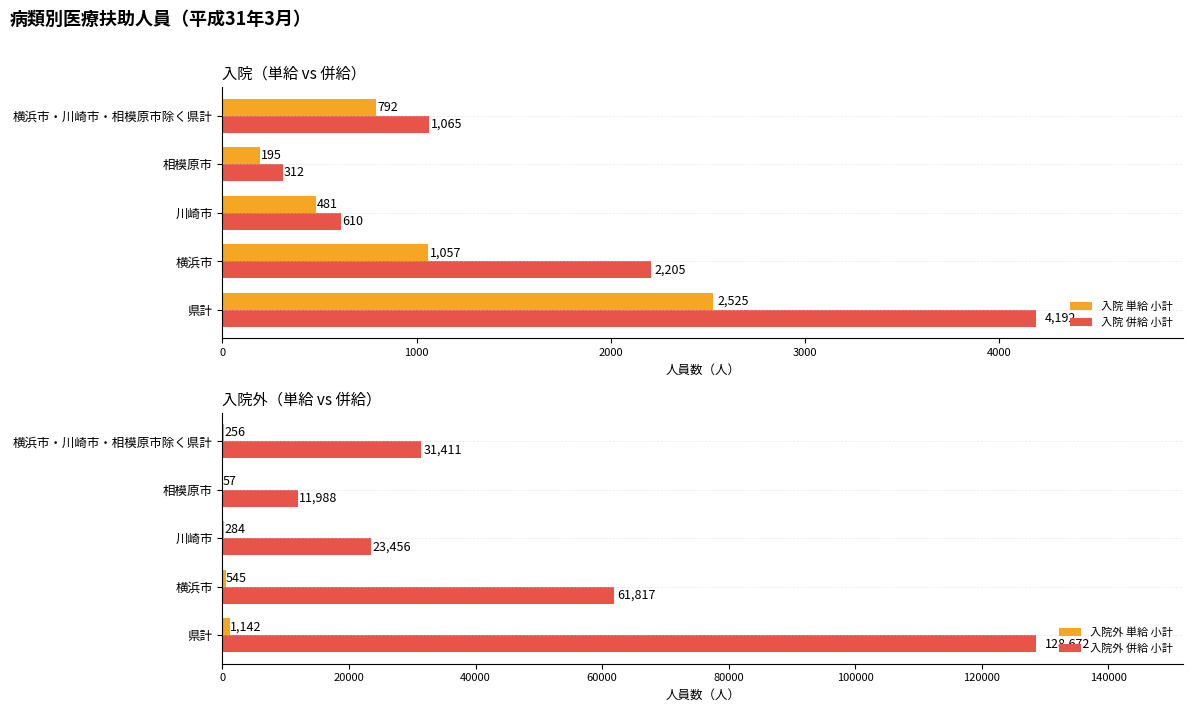

Rank the categories by 入院 併給 小計 value from lowest to highest.

相模原市, 川崎市, 横浜市・川崎市・相模原市除く県計, 横浜市, 県計